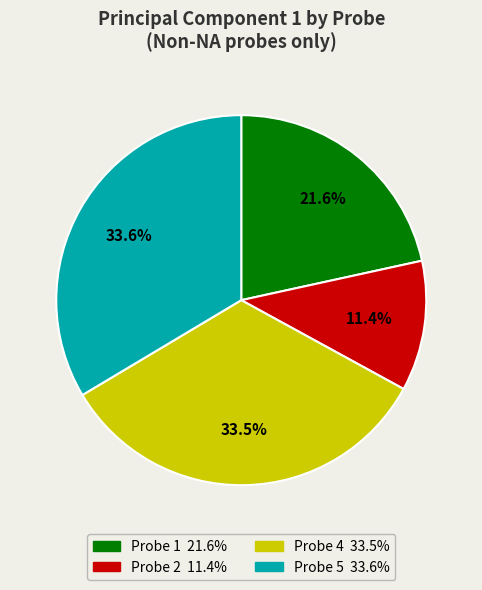

Is there any slice that represents more than half of the pie?

No